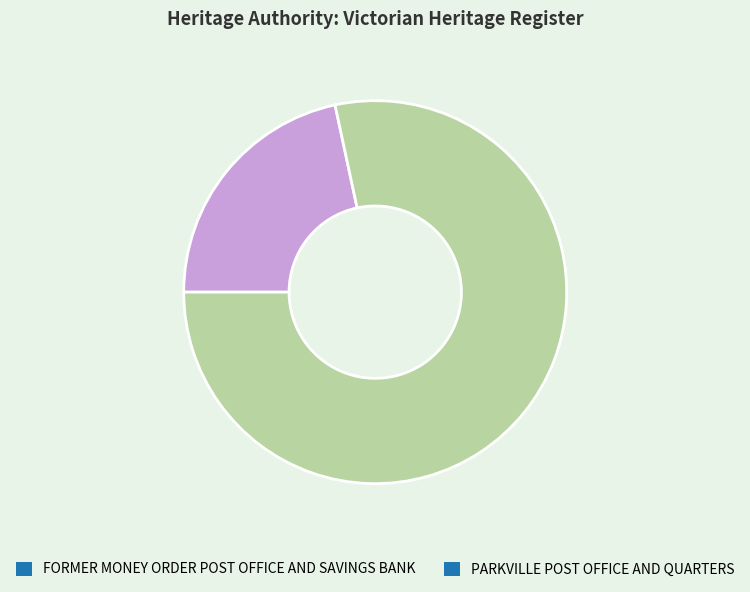

How many segments does this pie chart have?

2